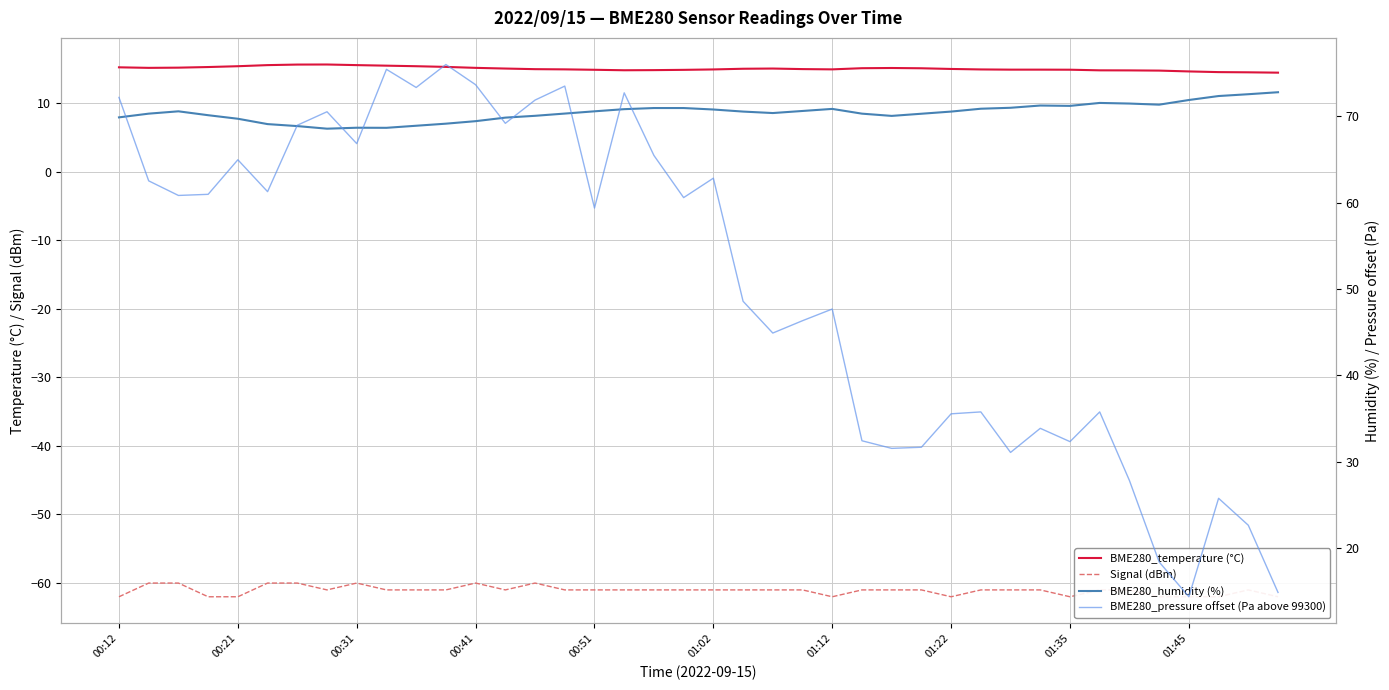

Between 26 and 28, which series saw the biggest shift?

BME280_pressure offset (Pa above 99300)